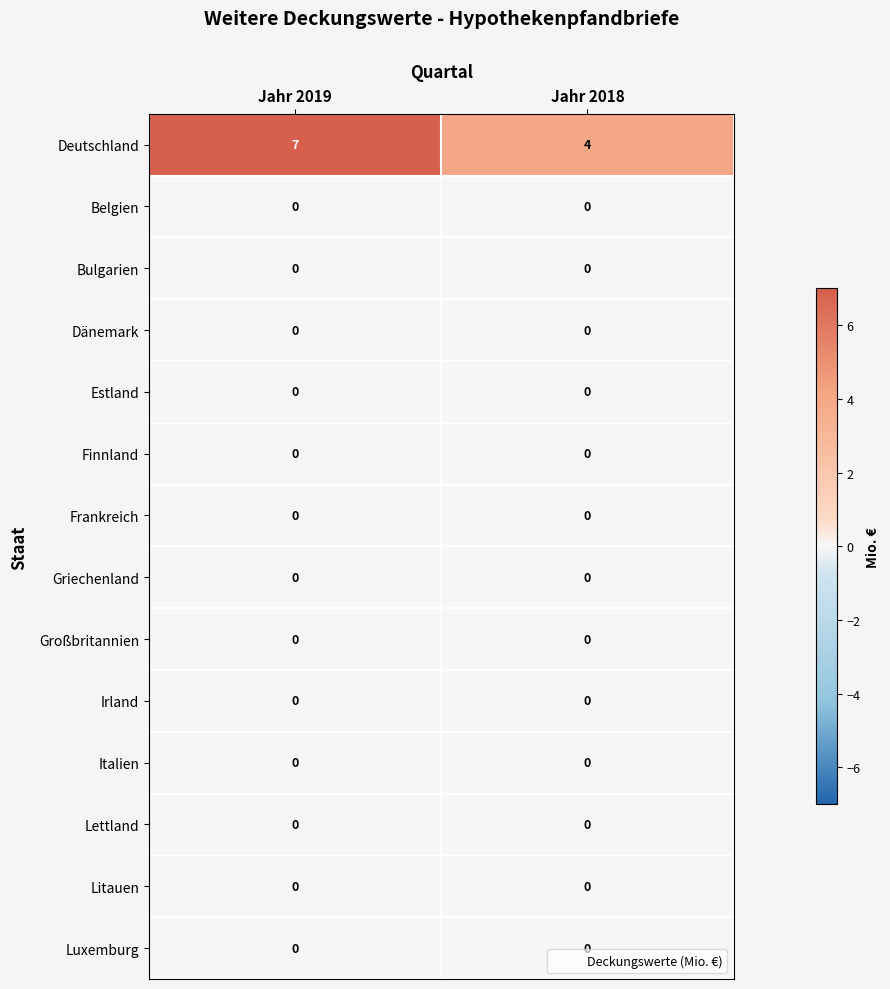

Reading left to right, extract all data points from this chart.

Deutschland: Jahr 2019=7	Jahr 2018=4
Belgien: Jahr 2019=0	Jahr 2018=0
Bulgarien: Jahr 2019=0	Jahr 2018=0
Dänemark: Jahr 2019=0	Jahr 2018=0
Estland: Jahr 2019=0	Jahr 2018=0
Finnland: Jahr 2019=0	Jahr 2018=0
Frankreich: Jahr 2019=0	Jahr 2018=0
Griechenland: Jahr 2019=0	Jahr 2018=0
Großbritannien: Jahr 2019=0	Jahr 2018=0
Irland: Jahr 2019=0	Jahr 2018=0
Italien: Jahr 2019=0	Jahr 2018=0
Lettland: Jahr 2019=0	Jahr 2018=0
Litauen: Jahr 2019=0	Jahr 2018=0
Luxemburg: Jahr 2019=0	Jahr 2018=0